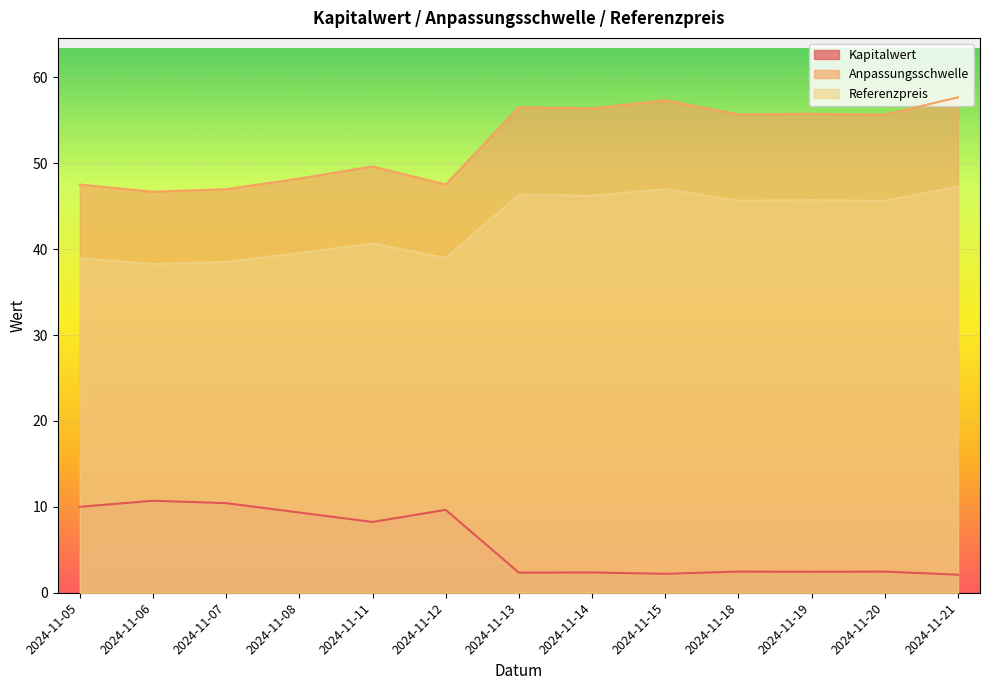

How many data points in Anpassungsschwelle are less than 55?

6